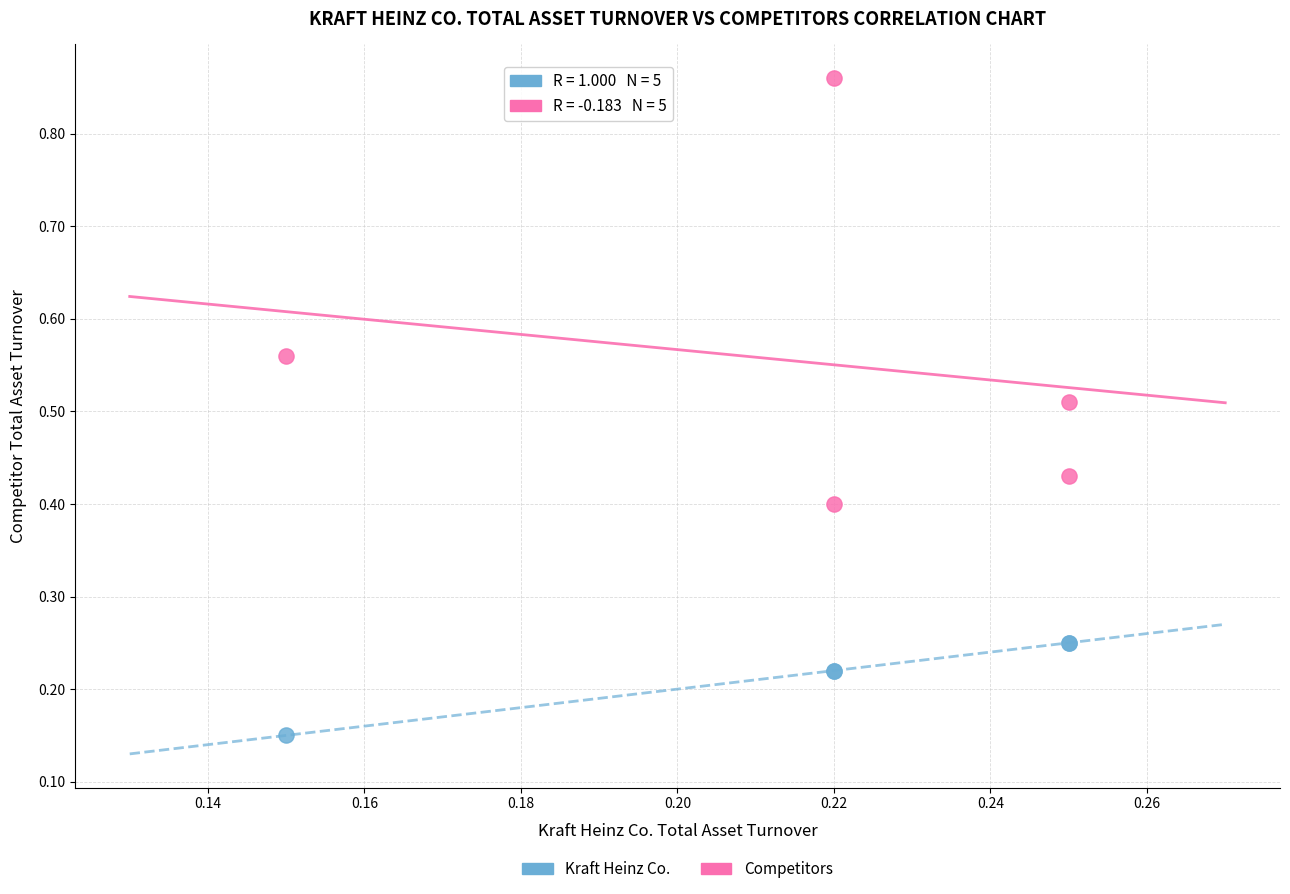

Which series reaches the maximum Y coordinate?

Competitors